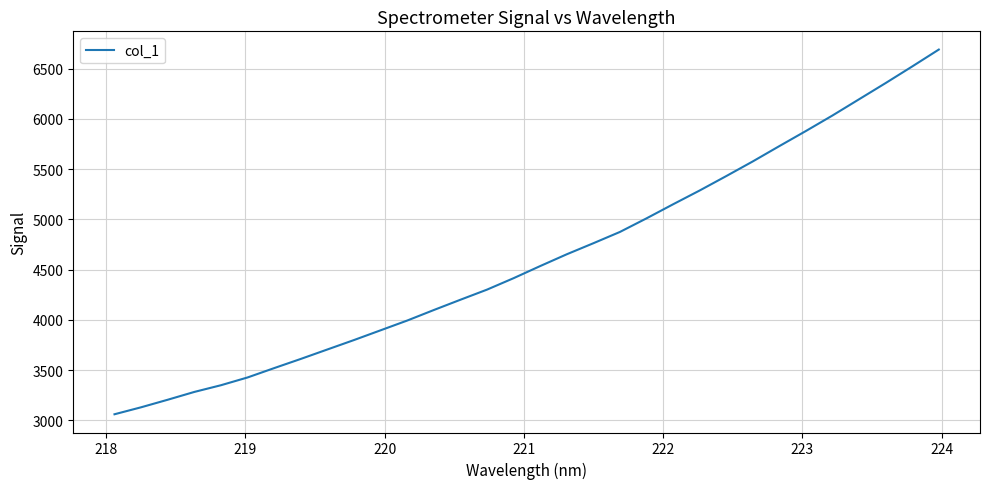

Does the chart have visible grid lines?

Yes